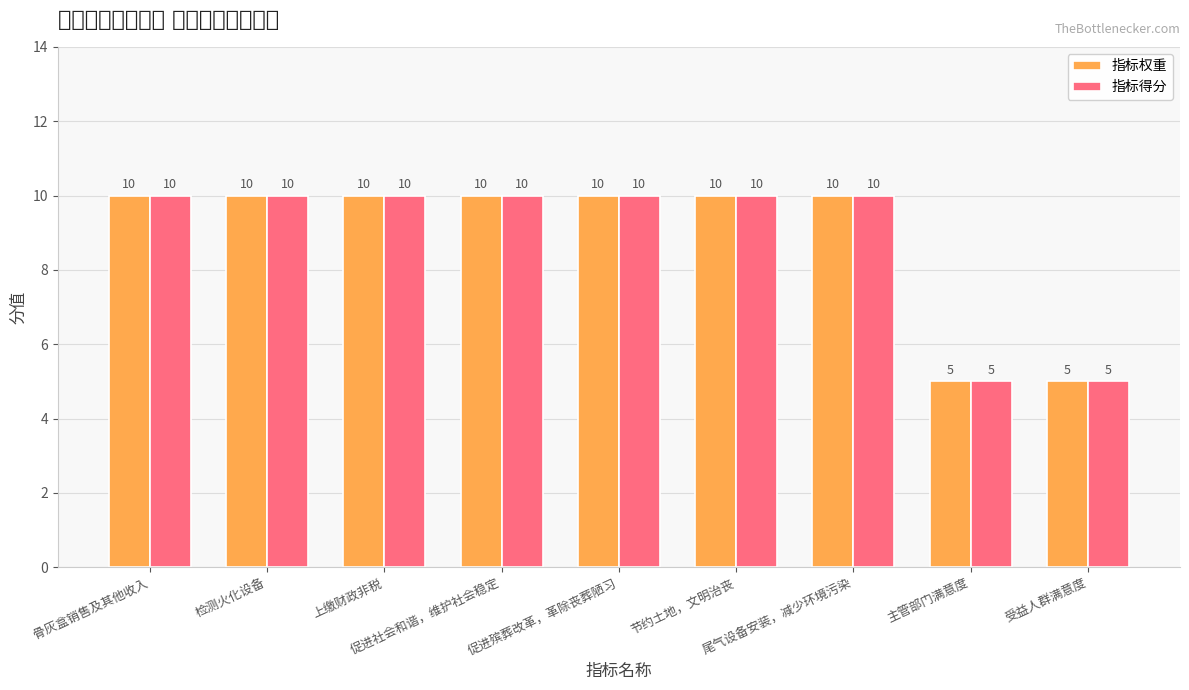

Which label corresponds to the smallest value in the chart?

主管部门满意度